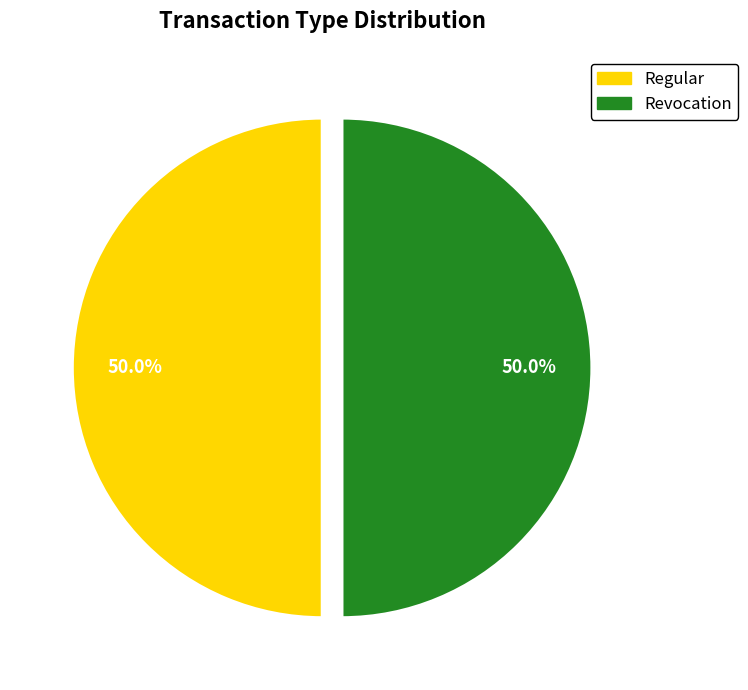

Combined, what portion of the pie is Revocation and Regular?

100.0%